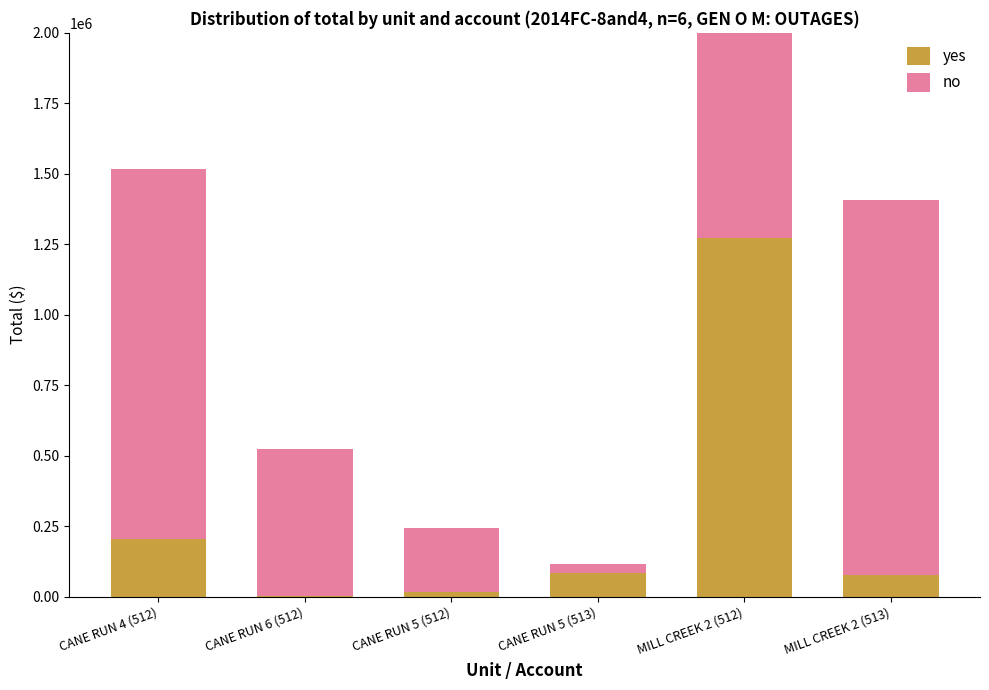

How many categories are shown in the chart?

6